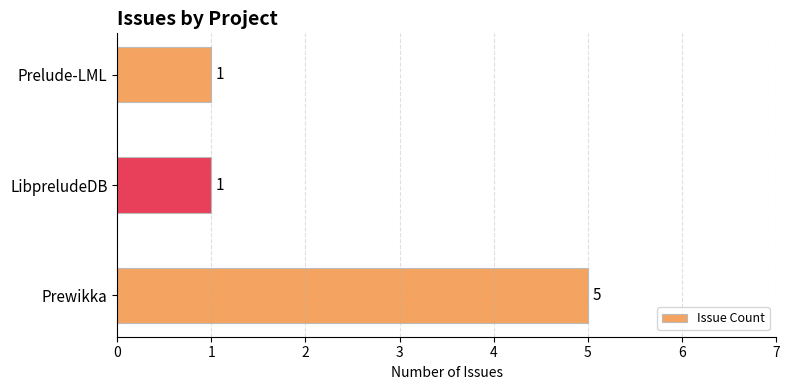

Reading bottom to top, transcribe all the data shown in this chart.

Prewikka=5	LibpreludeDB=1	Prelude-LML=1